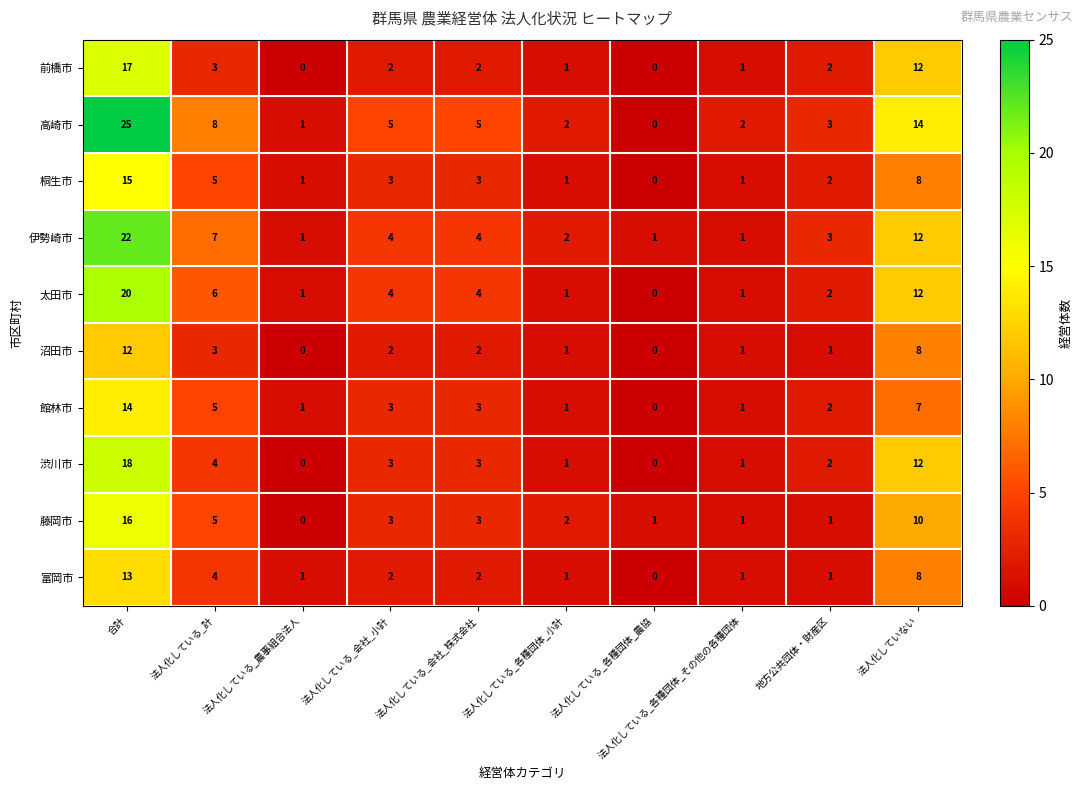

Which label corresponds to the largest value in the chart?

合計